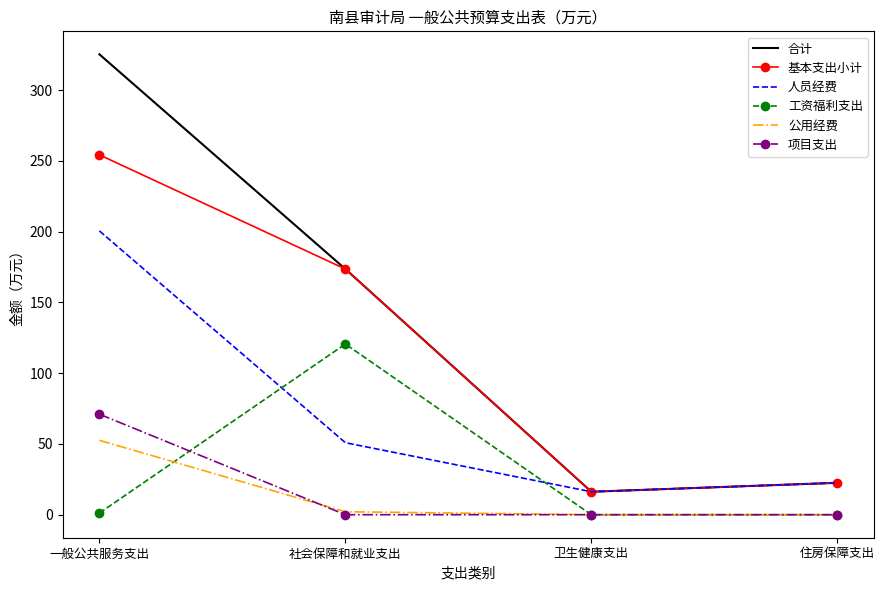

Which series changed the most between 一般公共服务支出 and 社会保障和就业支出?

合计